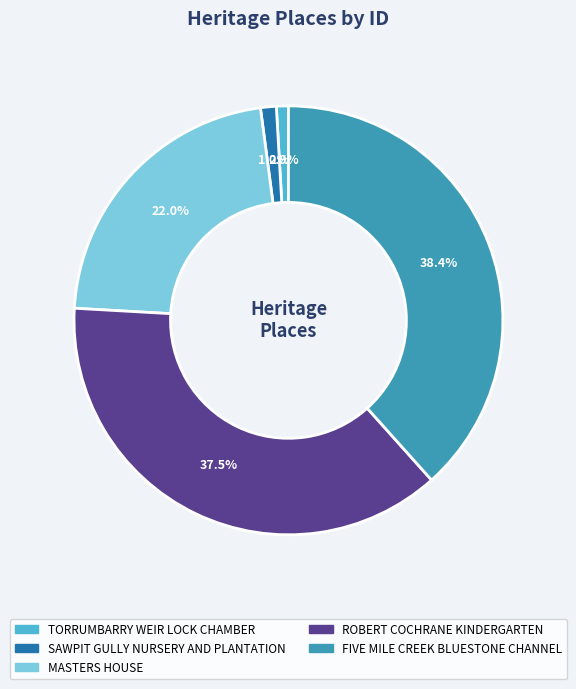

Does TORRUMBARRY WEIR LOCK CHAMBER account for over 50% of the chart?

No